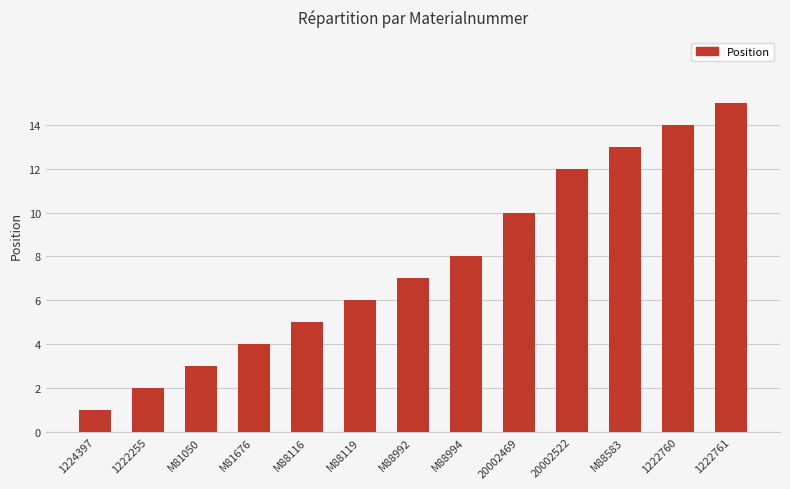

Reading right to left, extract all data points from this chart.

1222761=15	1222760=14	M88583=13	20002522=12	20002469=10	M88994=8	M88992=7	M88119=6	M88116=5	M81676=4	M81050=3	1222255=2	1224397=1